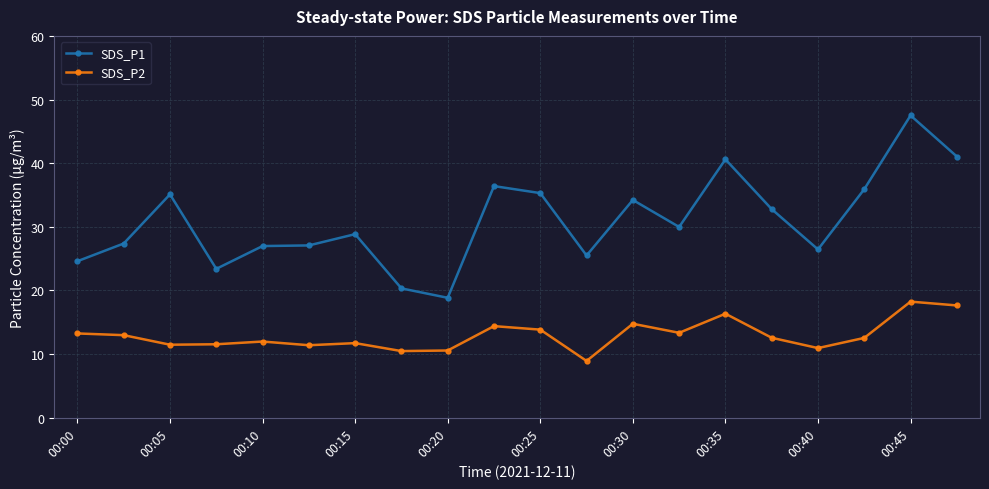

What is the difference between the second highest and minimum values in the SDS_P2 series?

8.7